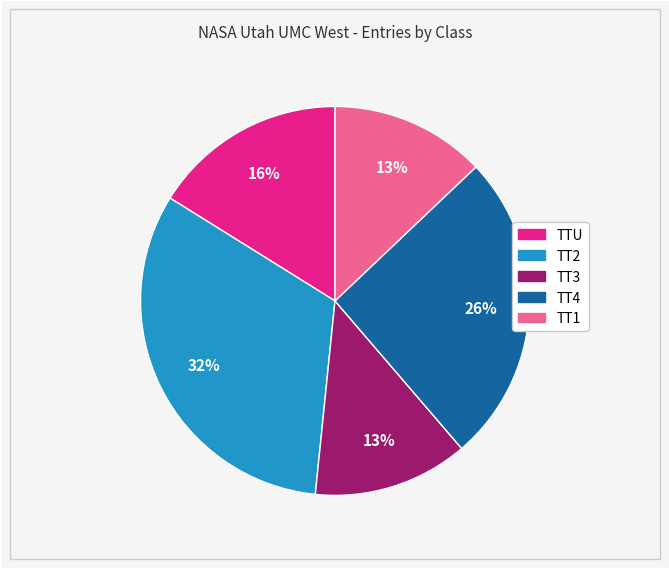

Which has a higher value, TT1 or TTU?

TTU